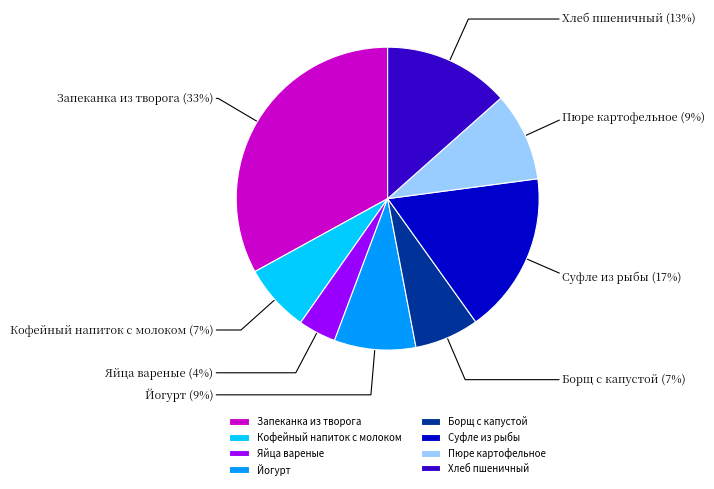

Between Кофейный напиток с молоком and Суфле из рыбы, which is larger?

Суфле из рыбы